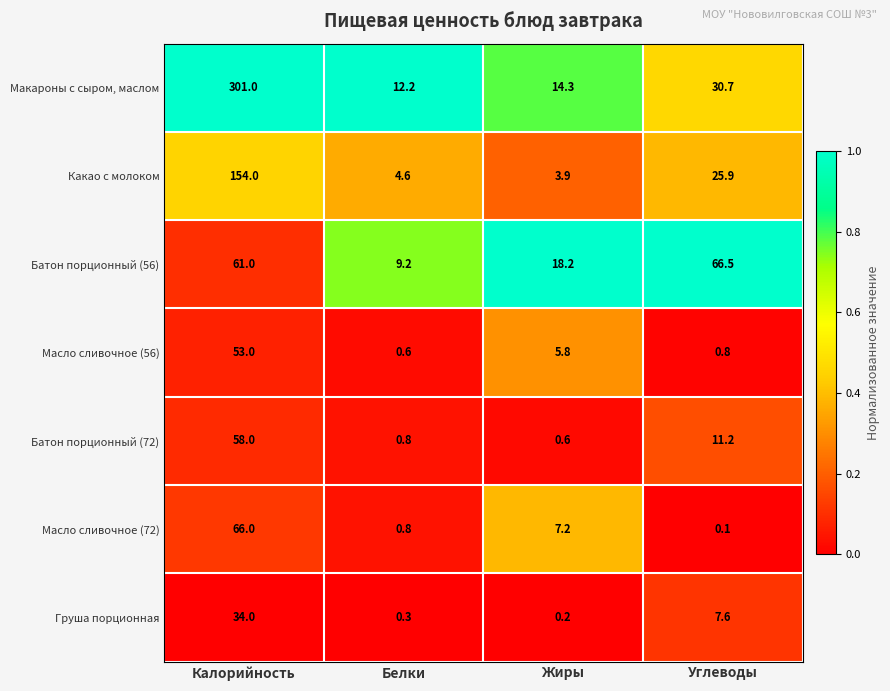

Is it true that Батон порционный (72) equals 58.0 at Калорийность?

True